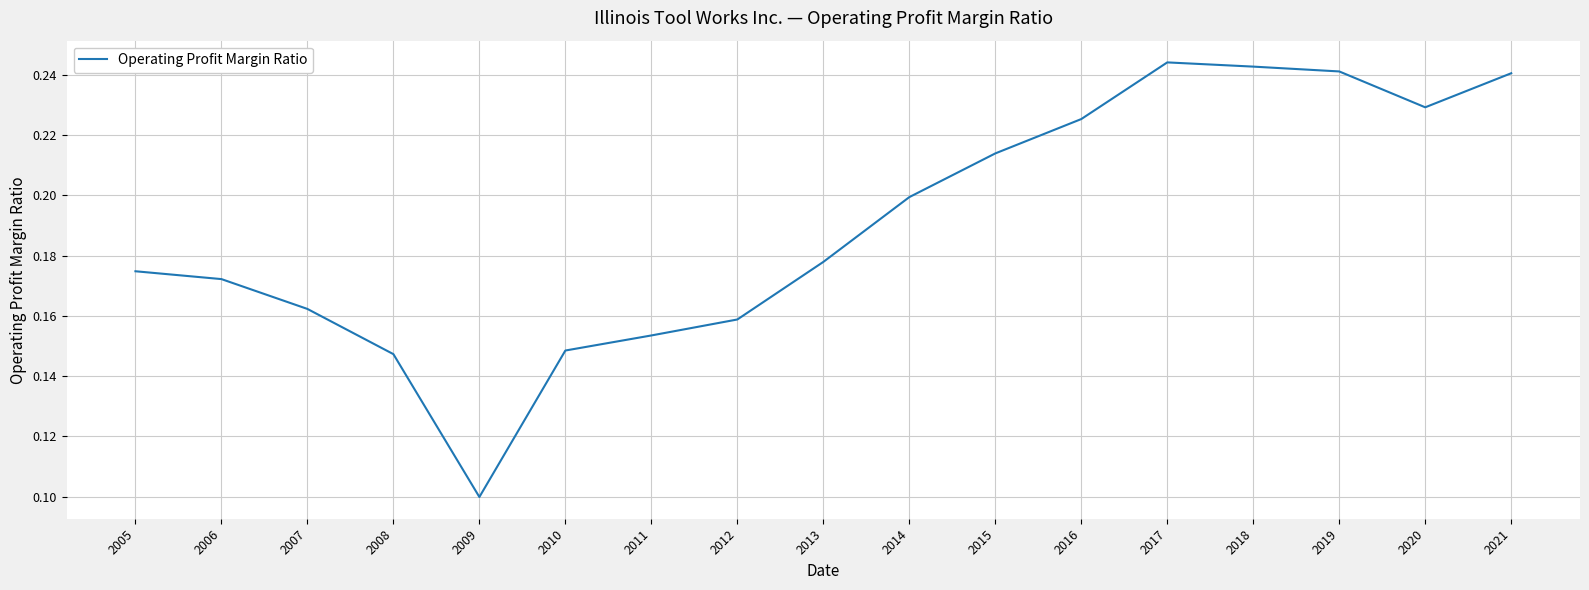

Which category has the lowest value across all series?

2009